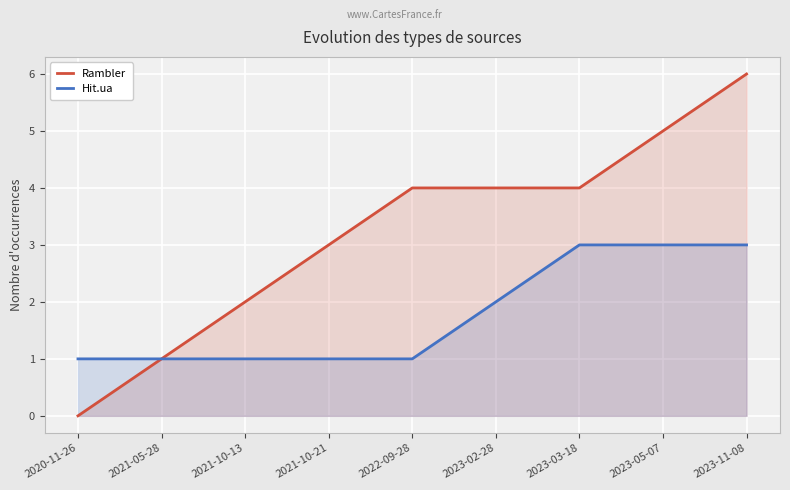

Between 2020-11-26 and 2021-10-21, which is larger?

2021-10-21